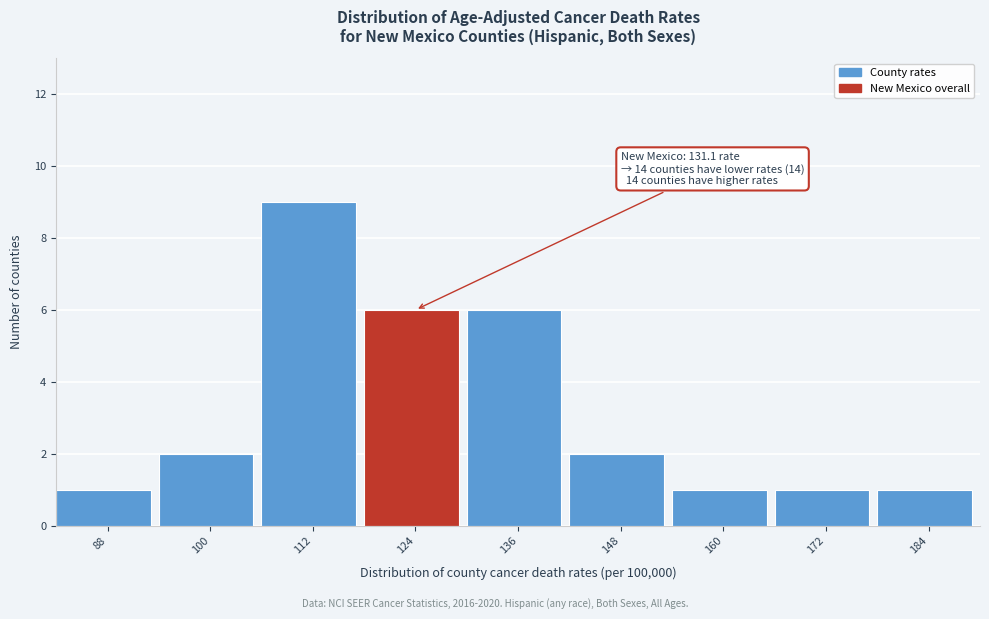

Reading left to right, list all the values displayed in this chart.

88=1	100=2	112=9	124=6	136=6	148=2	160=1	172=1	184=1